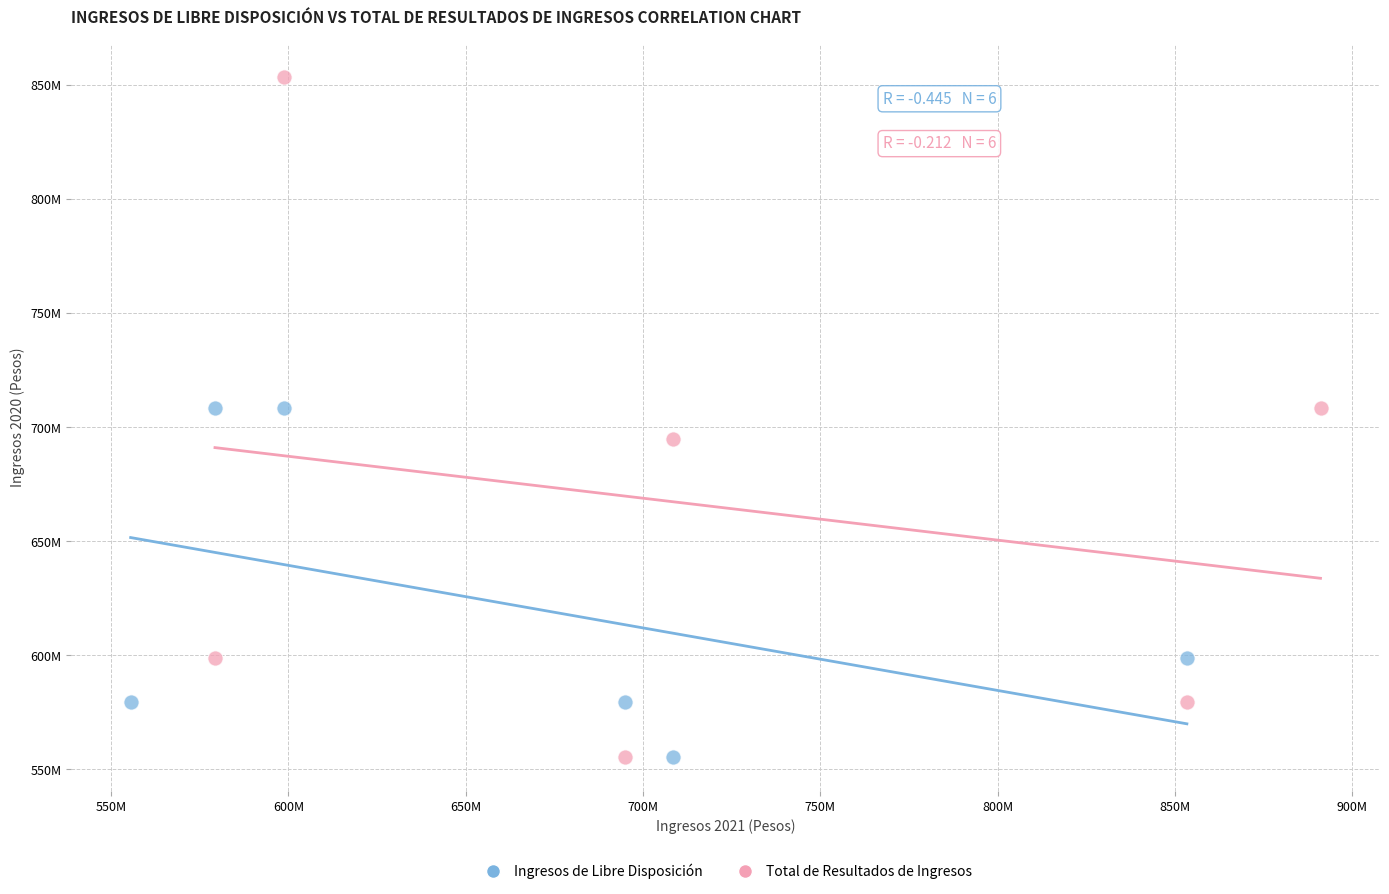

What are all the series names shown in the legend?

Ingresos de Libre Disposición, Total de Resultados de Ingresos